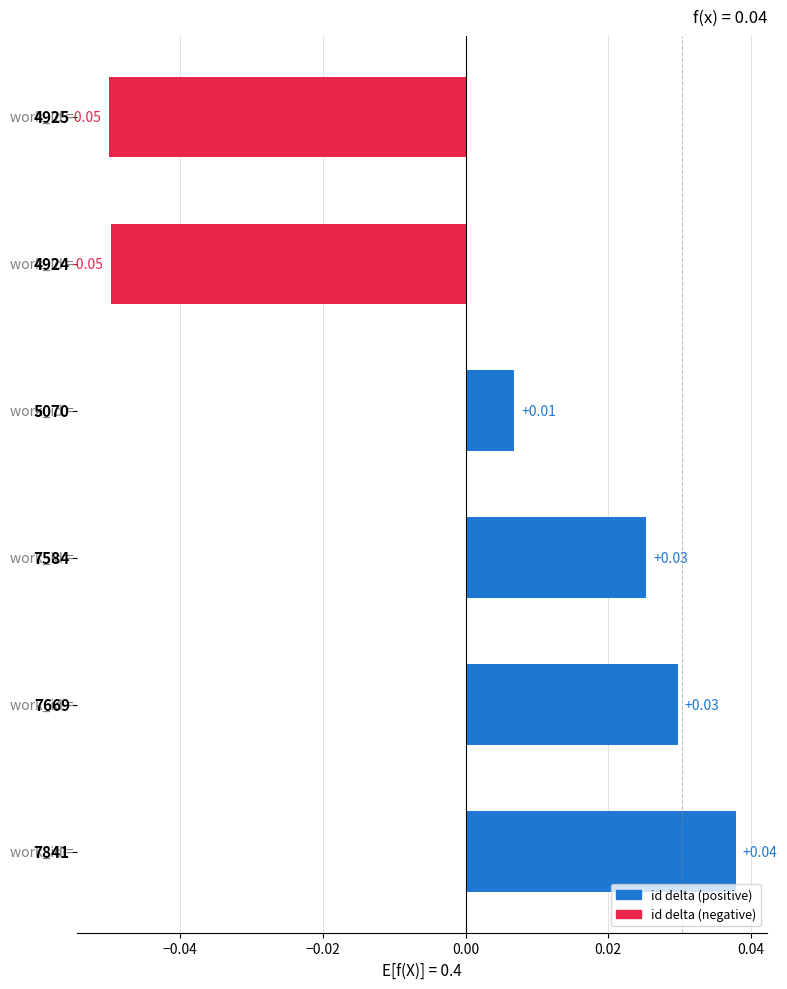

How many series are shown in this chart?

1